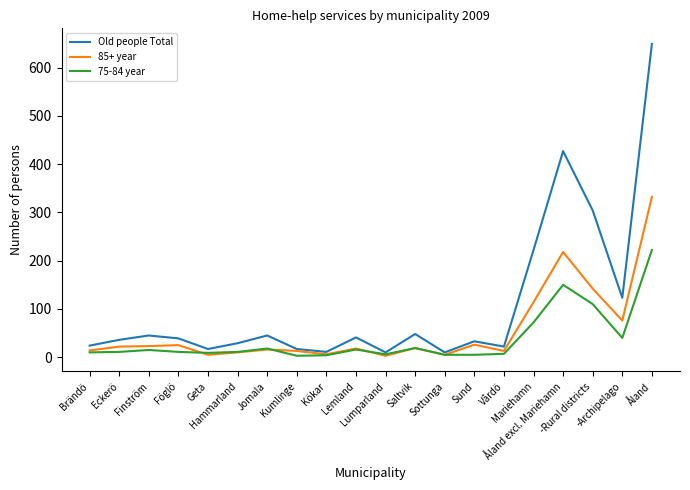

What are all the series names shown in the legend?

Old people Total, 85+ year, 75-84 year